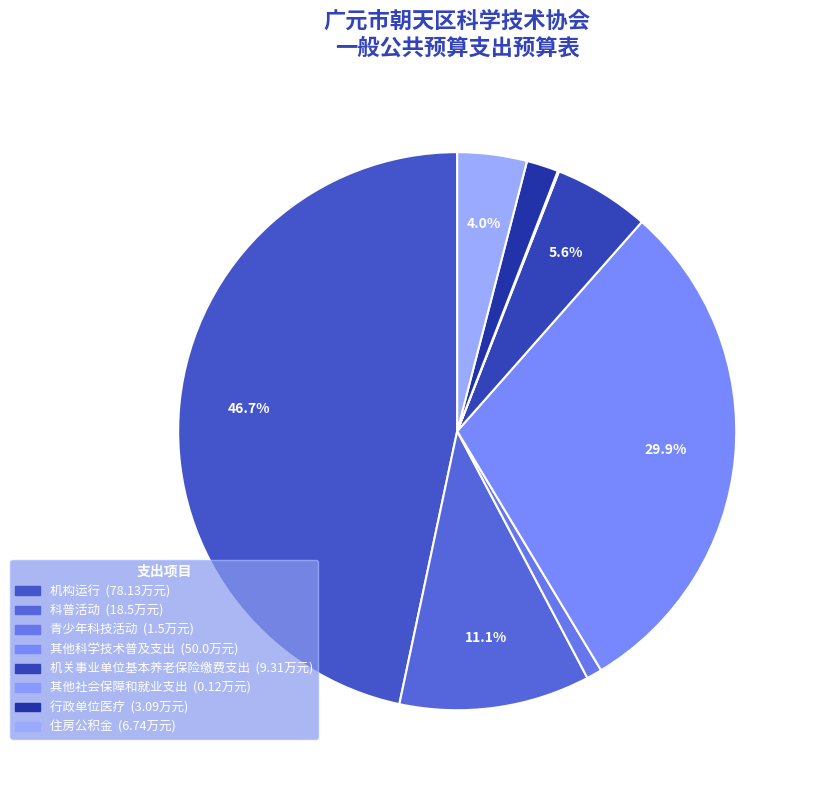

What portion of the pie excludes 其他社会保障和就业支出?

99.9%